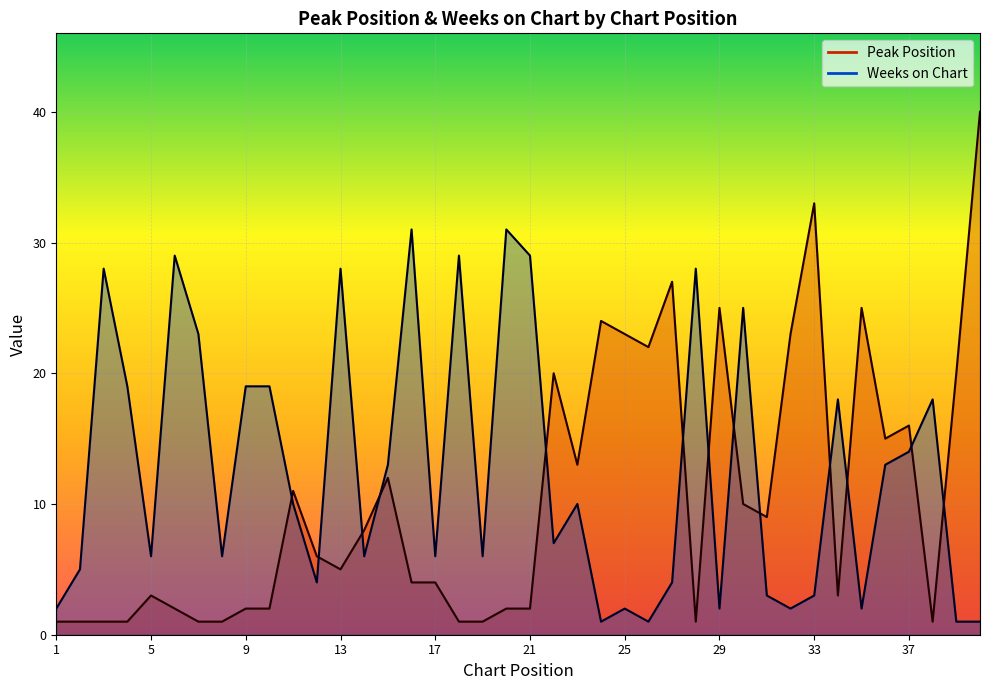

What is the value of the Peak Position point at the 13th from the left?

5